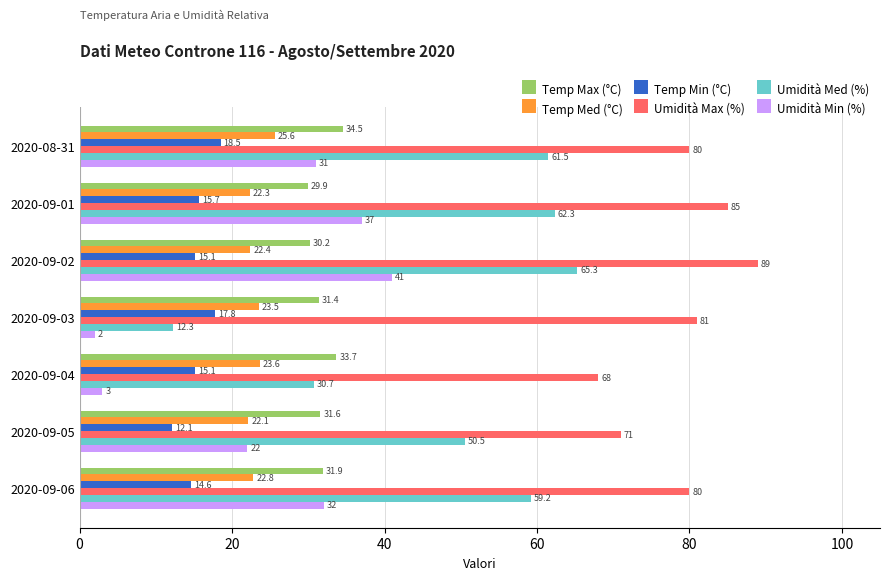

At which label does Temp Max (°C) reach its minimum?

2020-09-01